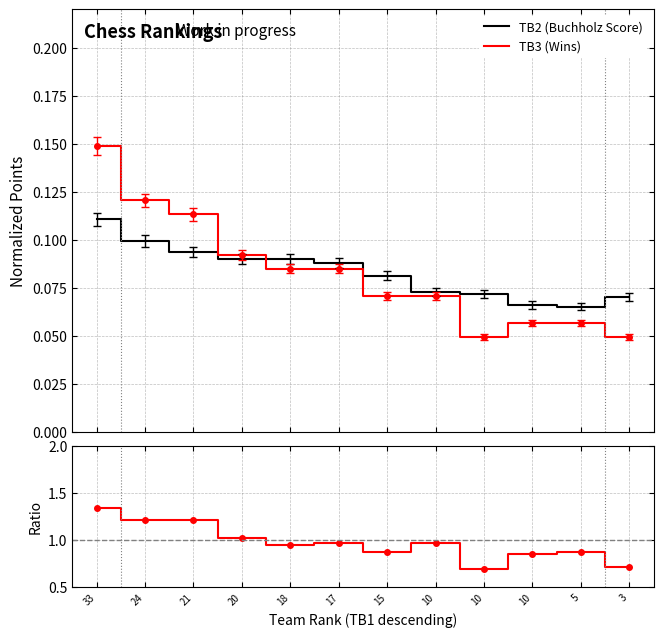

At which label is Ratio TB3/TB2 closest to 1?

20